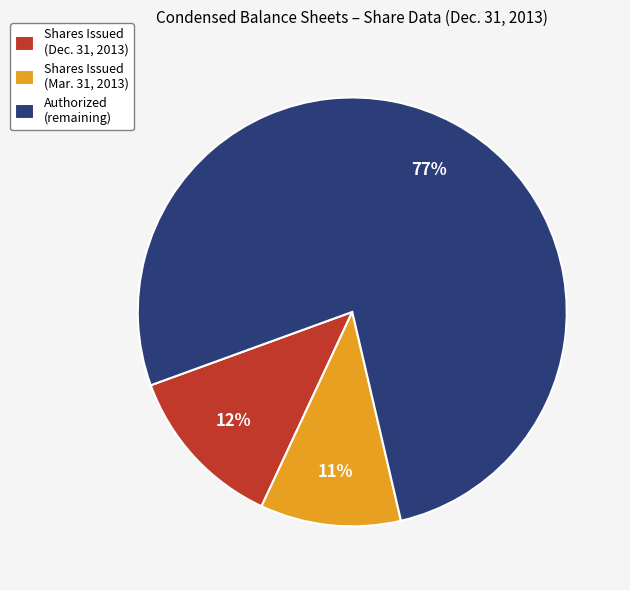

Which slice represents more than half of the pie?

Authorized (remaining)